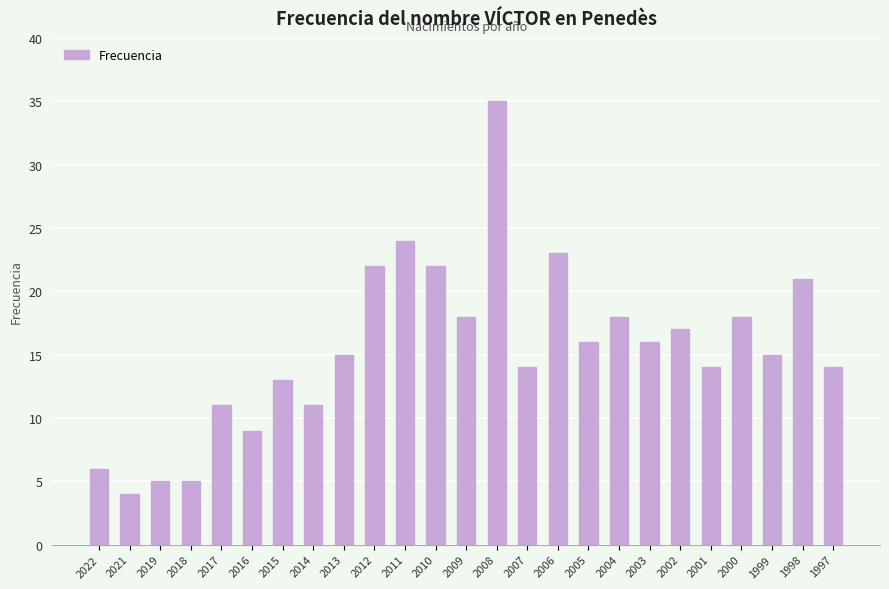

The value at 2013 is 20. True or false?

False